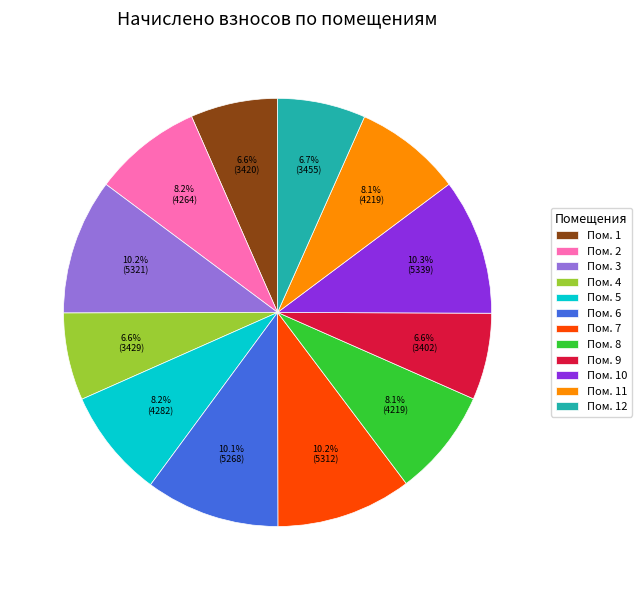

What is the ratio of the value at Пом. 6 to the value at Пом. 8?

1.2